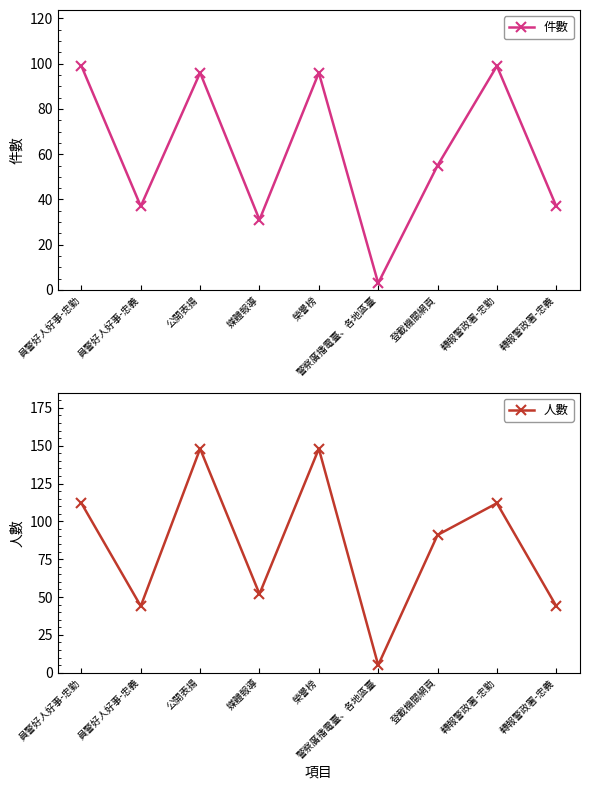

True or false: 件數 has more than 0 points higher than both neighbors.

True